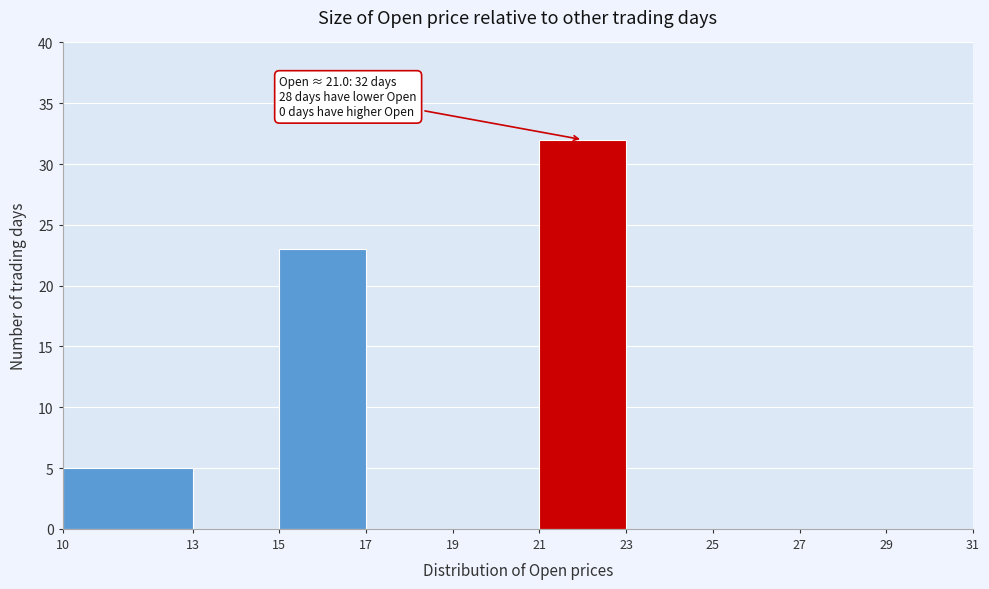

Over which range of the x-axis is the bar tallest?

21 to 23